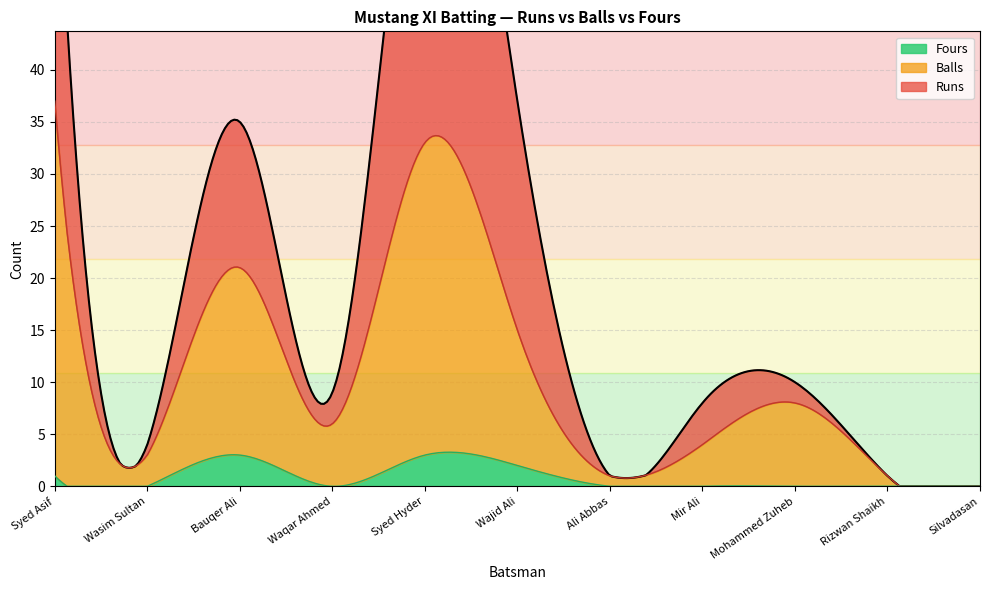

What is the average value of the Runs series?

10